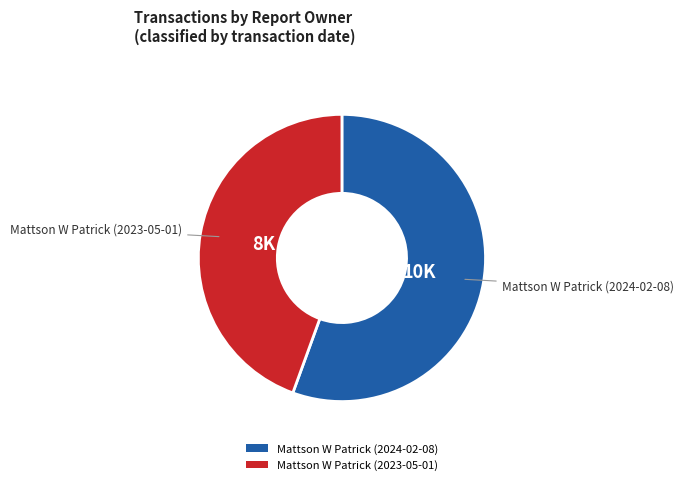

Is it true that Mattson W Patrick (2024-02-08) is 44% of the pie?

False